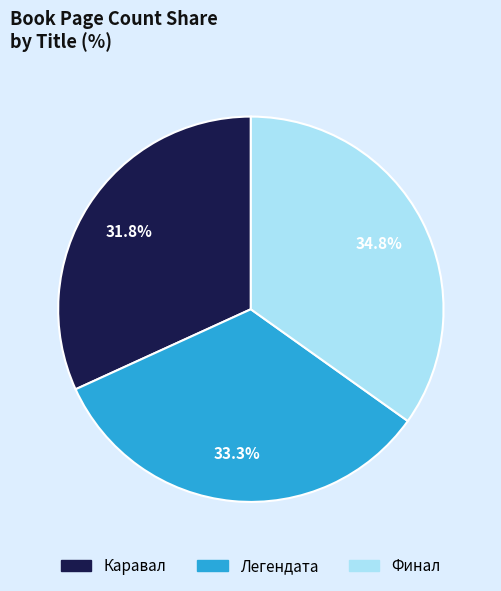

Count the number of slices in the pie.

3